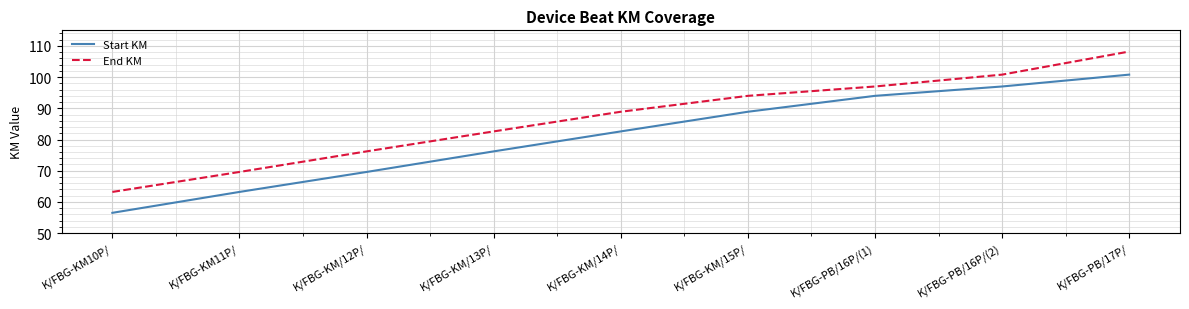

Rank the categories by End KM value from highest to lowest.

K/FBG-PB/17P/, K/FBG-PB/16P/(2), K/FBG-PB/16P/(1), K/FBG-KM/15P/, K/FBG-KM/14P/, K/FBG-KM/13P/, K/FBG-KM/12P/, K/FBG-KM11P/, K/FBG-KM10P/